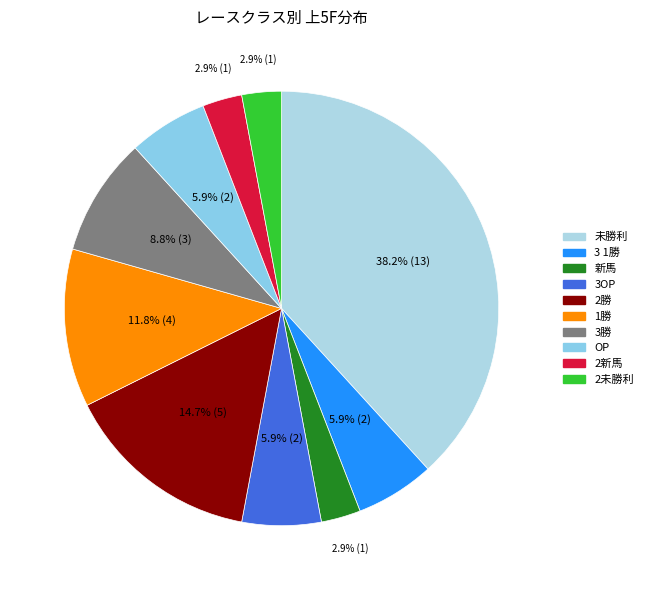

Does any single category account for the majority?

No